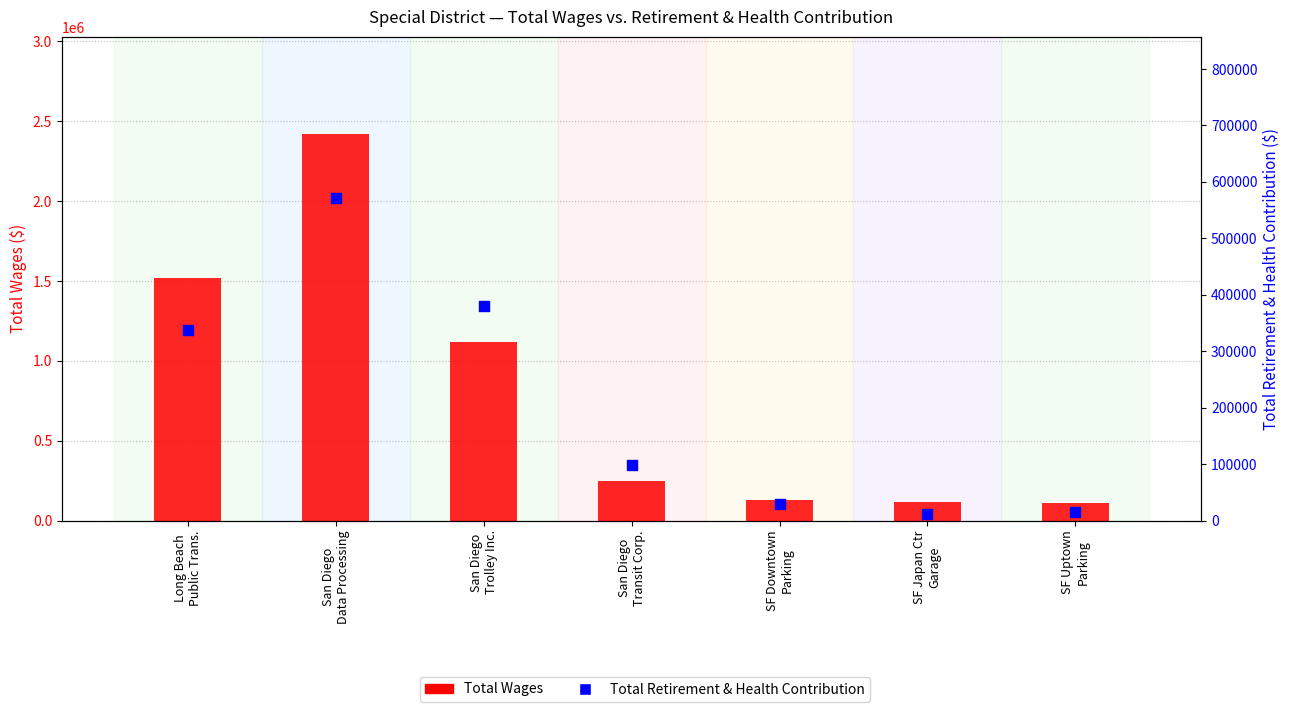

At which category is the sum across all series the highest?

San Diego
Data Processing